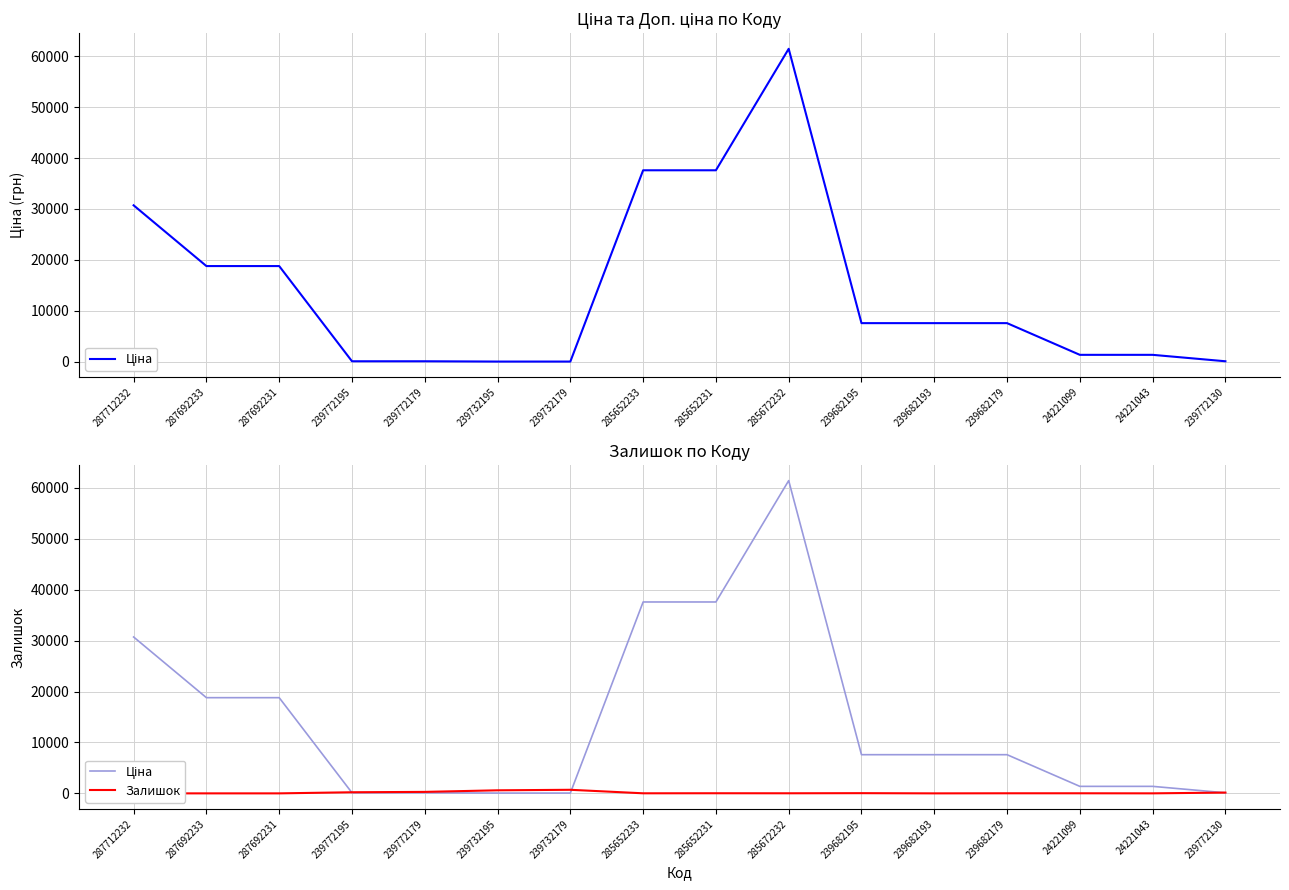

How many data points in Залишок are above 17?

7